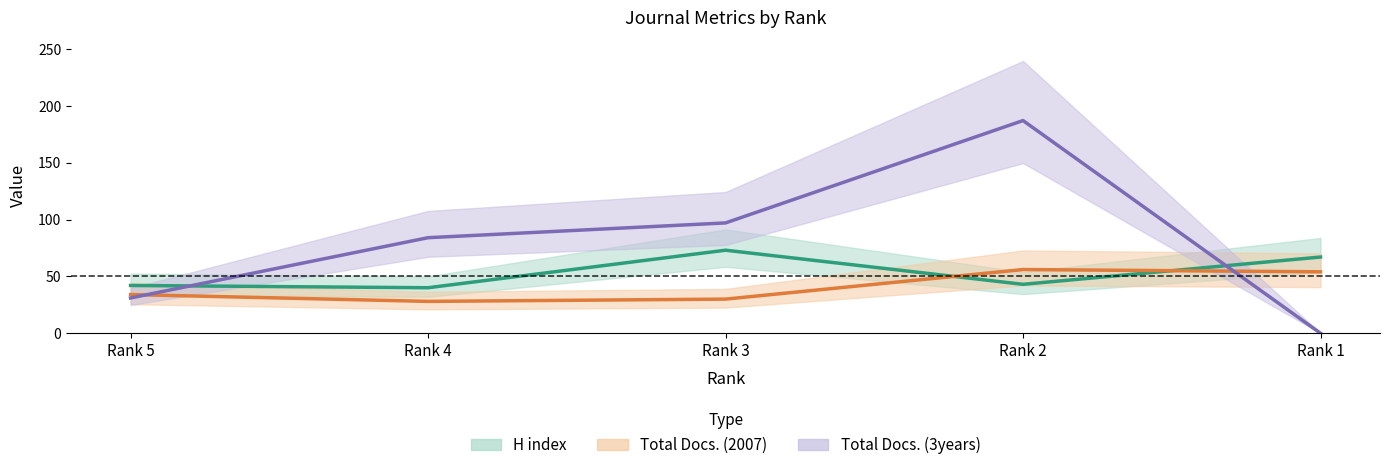

Where do H index and Total Docs. (2007) first cross each other?

Rank 3 and Rank 2